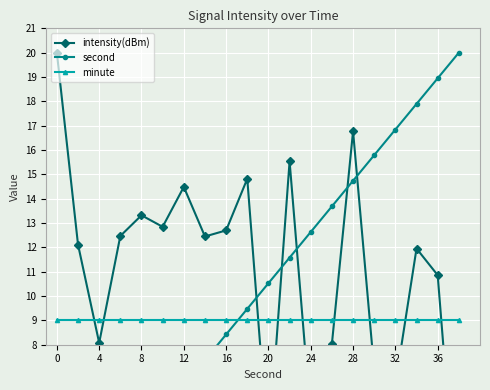

Reading left to right, what are all the values shown in this chart?

intensity(dBm): 20.0	12.1	8.1	12.5	13.3	12.8	14.5	12.4	12.7	14.8	3.6	15.5	5.0	8.0	16.8	7.0	6.4	12.0	10.9	0.0
second: 0.0	1.1	2.1	3.2	4.2	5.3	6.3	7.4	8.4	9.5	10.5	11.6	12.6	13.7	14.7	15.8	16.8	17.9	18.9	20.0
minute: 9.0	9.0	9.0	9.0	9.0	9.0	9.0	9.0	9.0	9.0	9.0	9.0	9.0	9.0	9.0	9.0	9.0	9.0	9.0	9.0